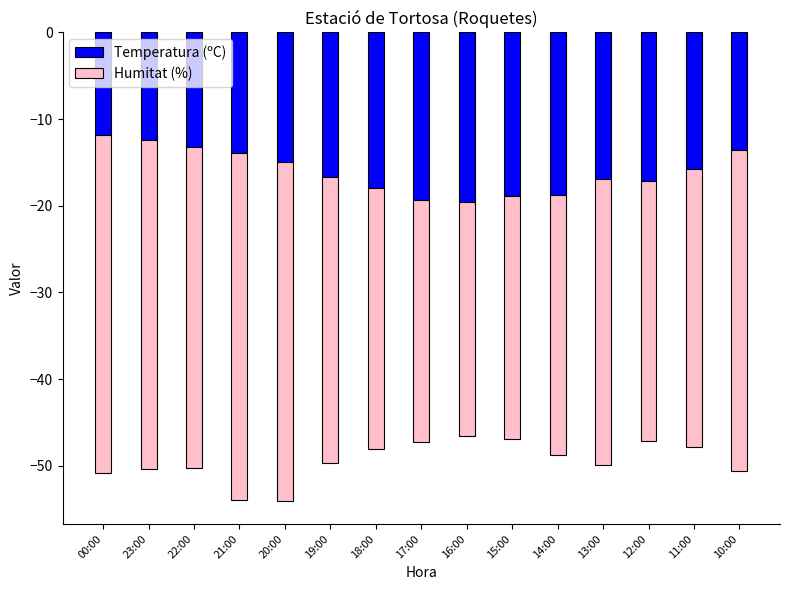

Where does the Temperatura (ºC) series first go above -16?

00:00